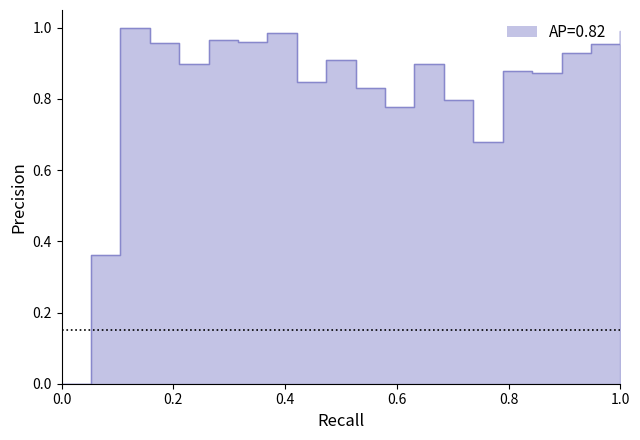

How many lines are shown in the chart?

1